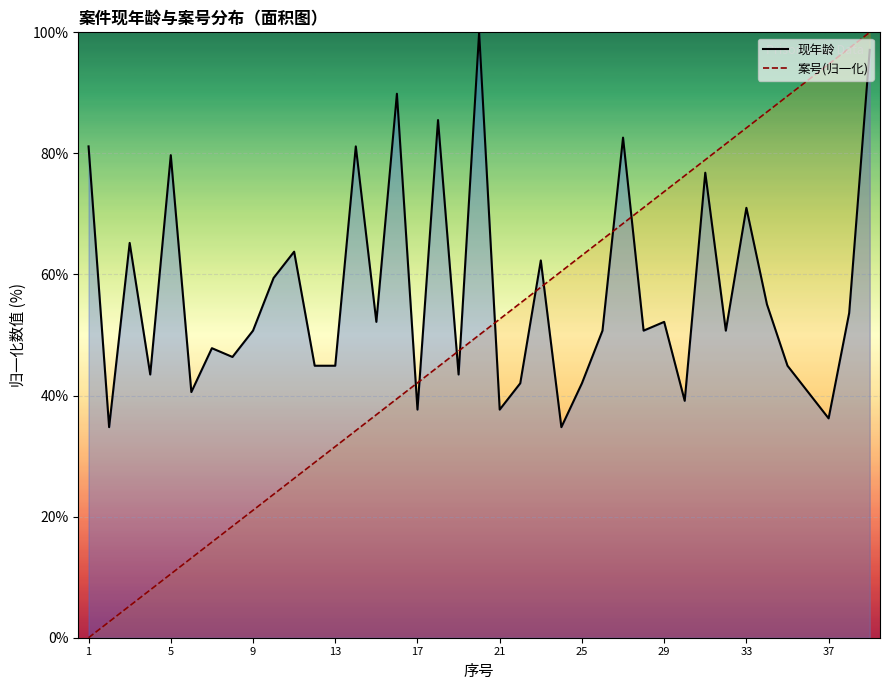

At which label does 案号_line first exceed 50?

21